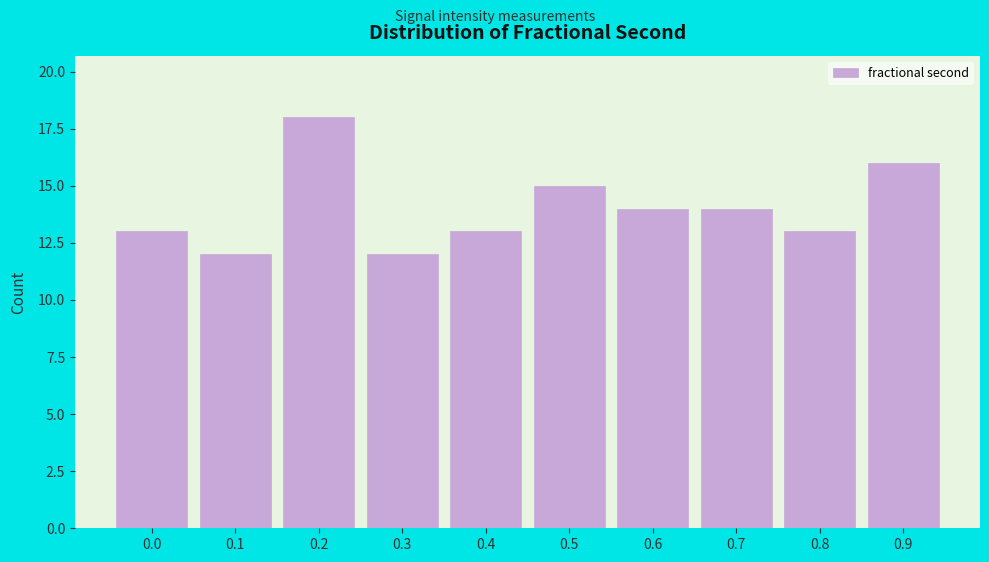

Reading left to right, extract all data points from this chart.

13	12	18	12	13	15	14	14	13	16